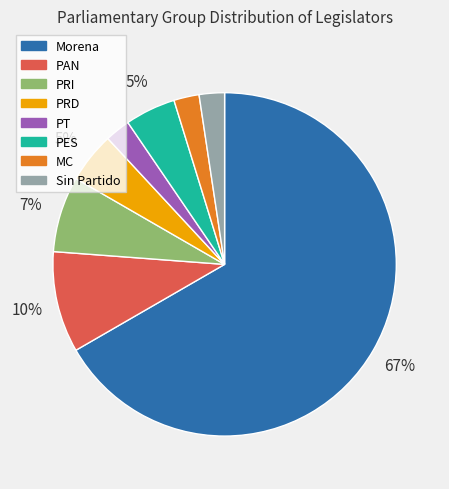

What percentage is the Sin Partido slice, to the nearest percent?

2%